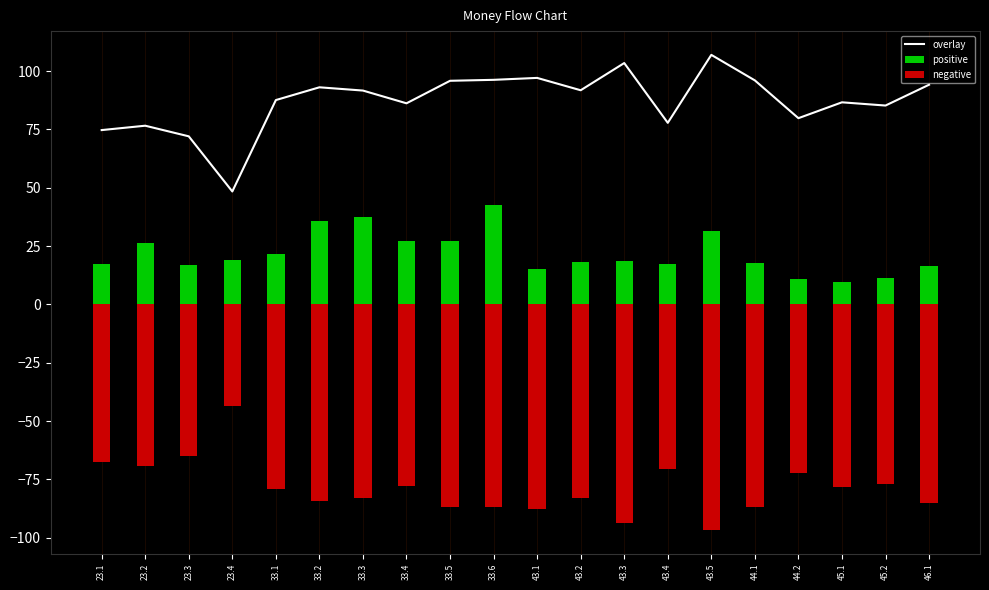

At how many categories does at least one series exceed -26?

20